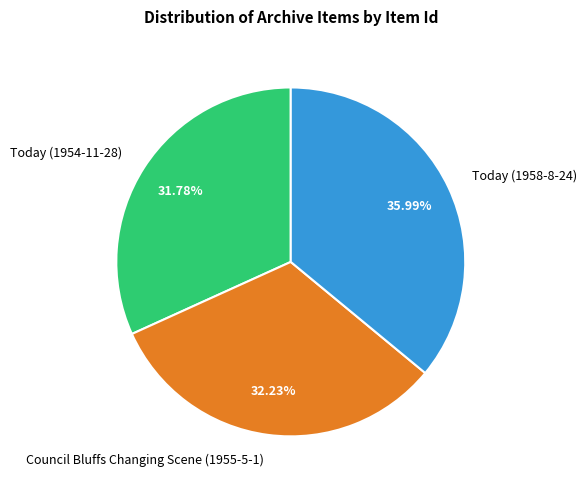

How many segments does this pie chart have?

3